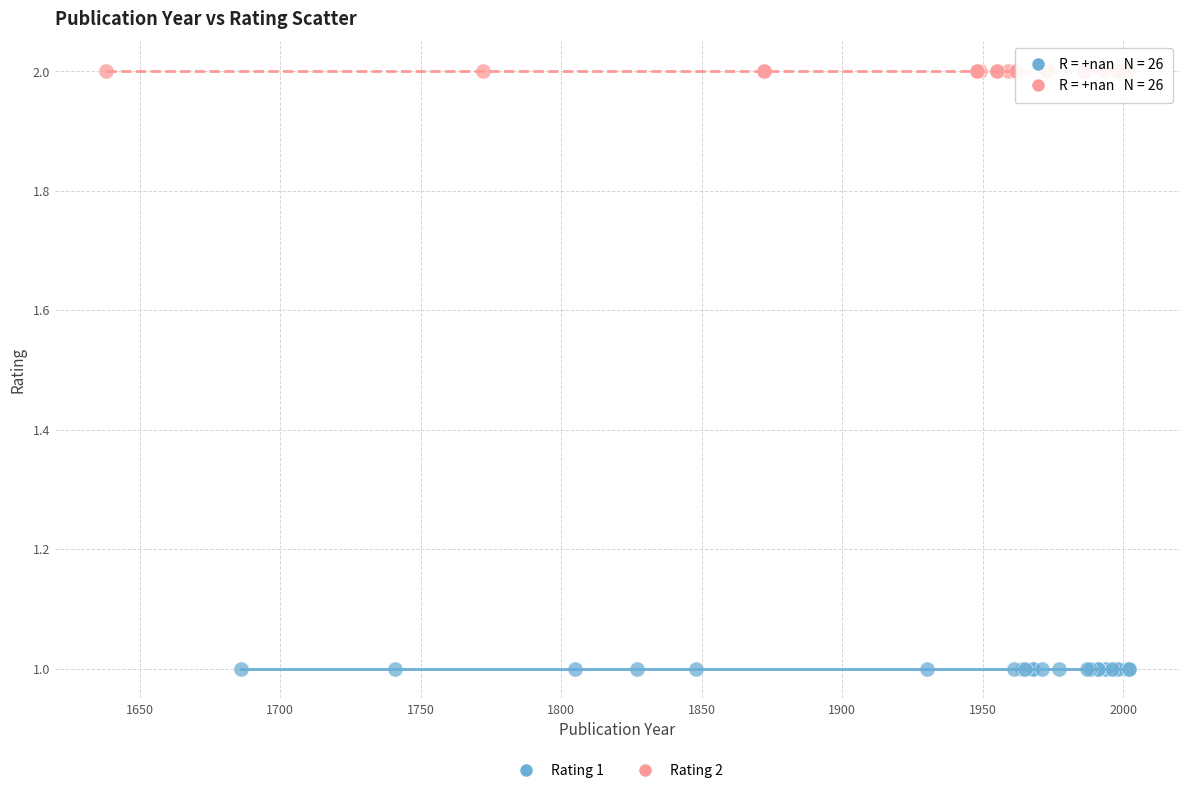

Which series contains the highest Y value?

Rating 2